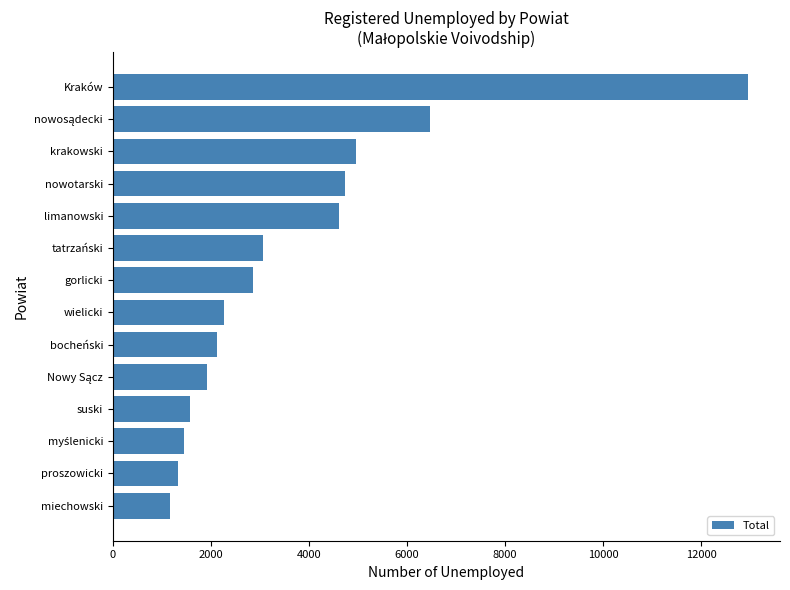

Read the value at nowotarski, to the nearest 50.

4750